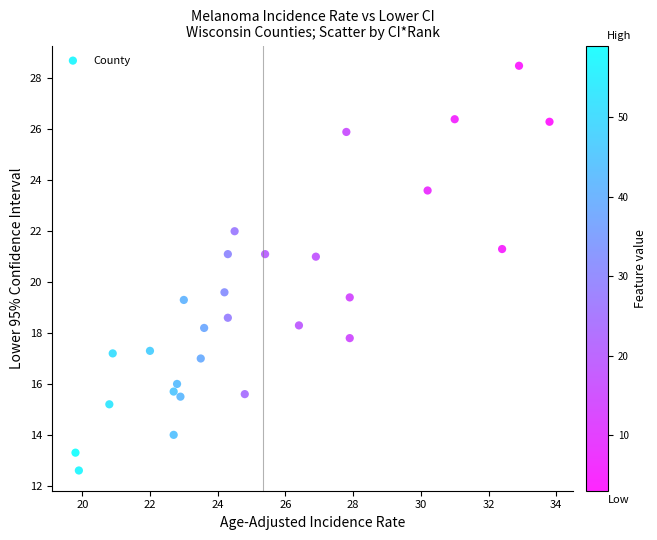

What Y value in the scatter plot is closest to 20?

19.6